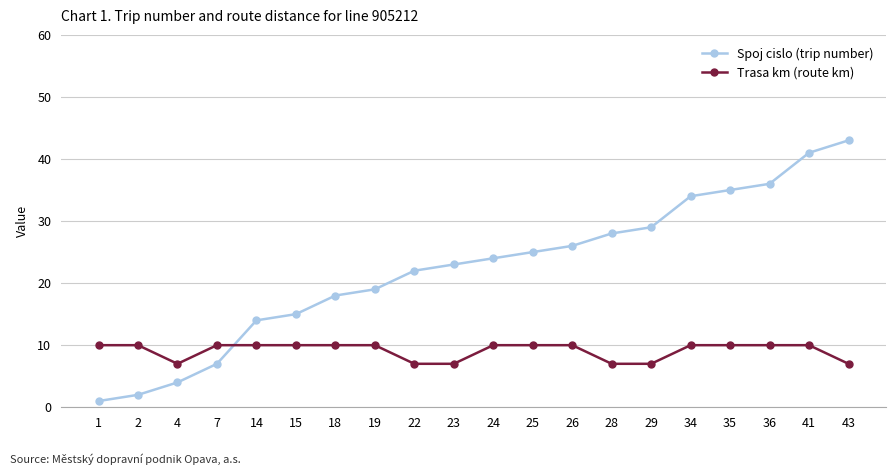

Does the chart have visible grid lines?

Yes